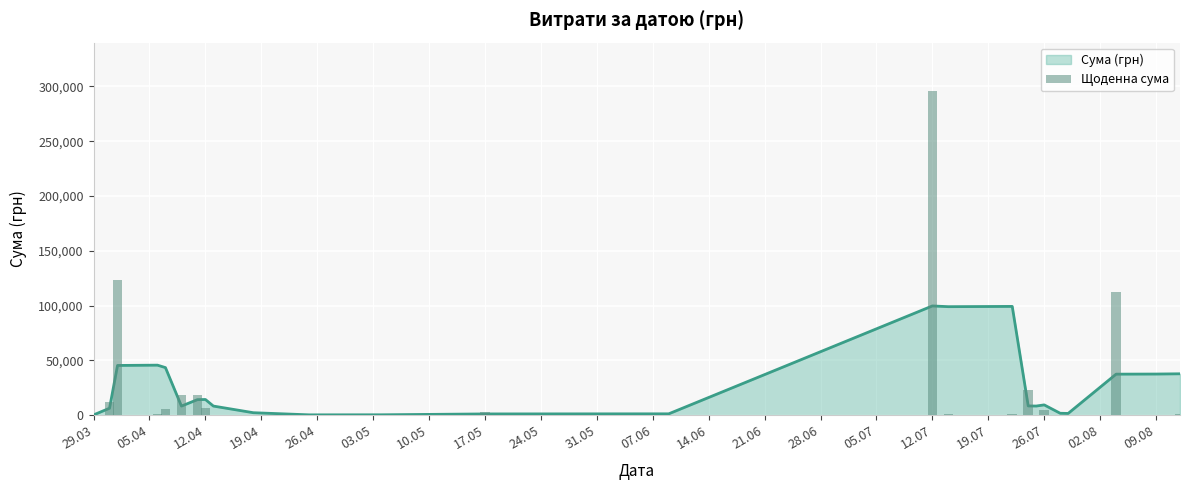

Reading right to left, what are all the values shown in this chart?

775.0	633.1	111990.4	97.8	331.6	4460.0	574.6	23239.2	1321.3	909.1	295638.6	600.0	2886.0	339.4	323.2	527.8	173.9	6166.2	18716.3	18188.5	5735.4	1111.6	123491.9	12451.2	295.7